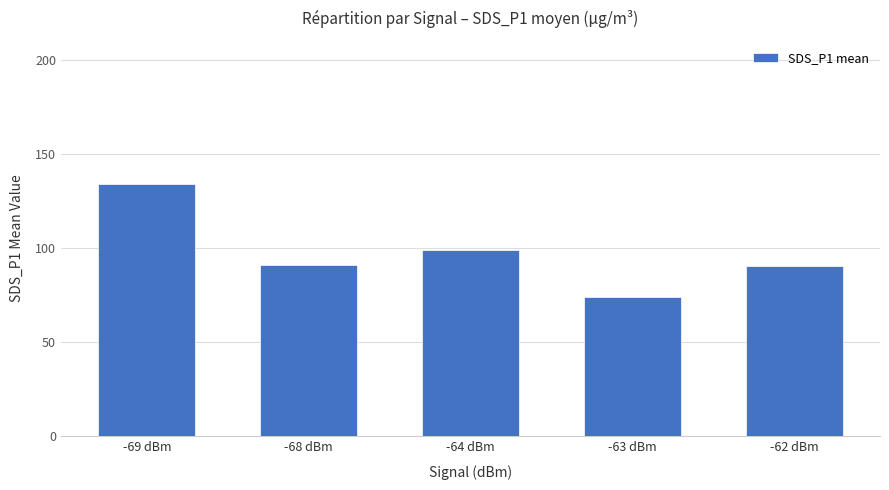

What is the label of the 4th bar from the right?

-68 dBm